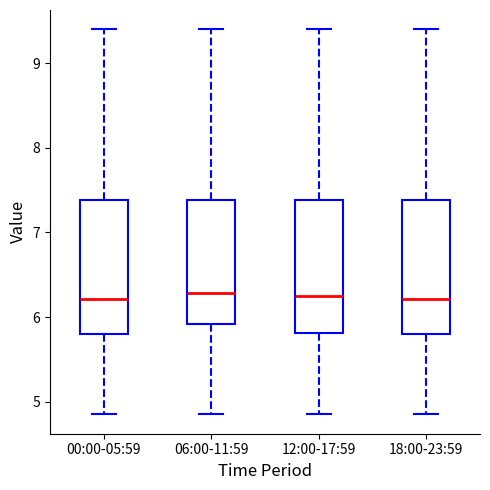

Where does the median line of the box for 12:00-17:59 sit on the y-axis? The values are not printed on the chart, so give them approximately, as read against the axis.

6.3